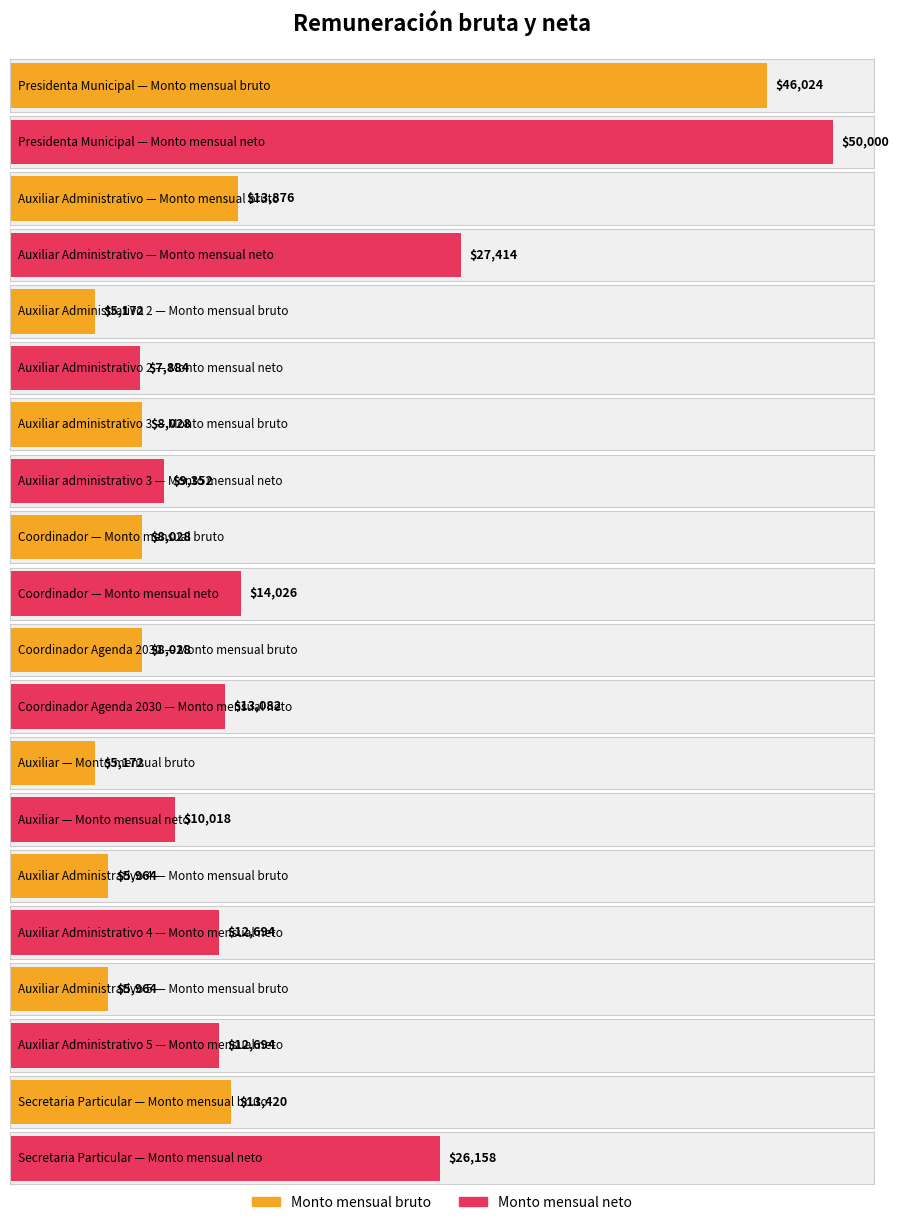

List the series in order of their peak value, highest first.

Monto mensual neto, Monto mensual bruto